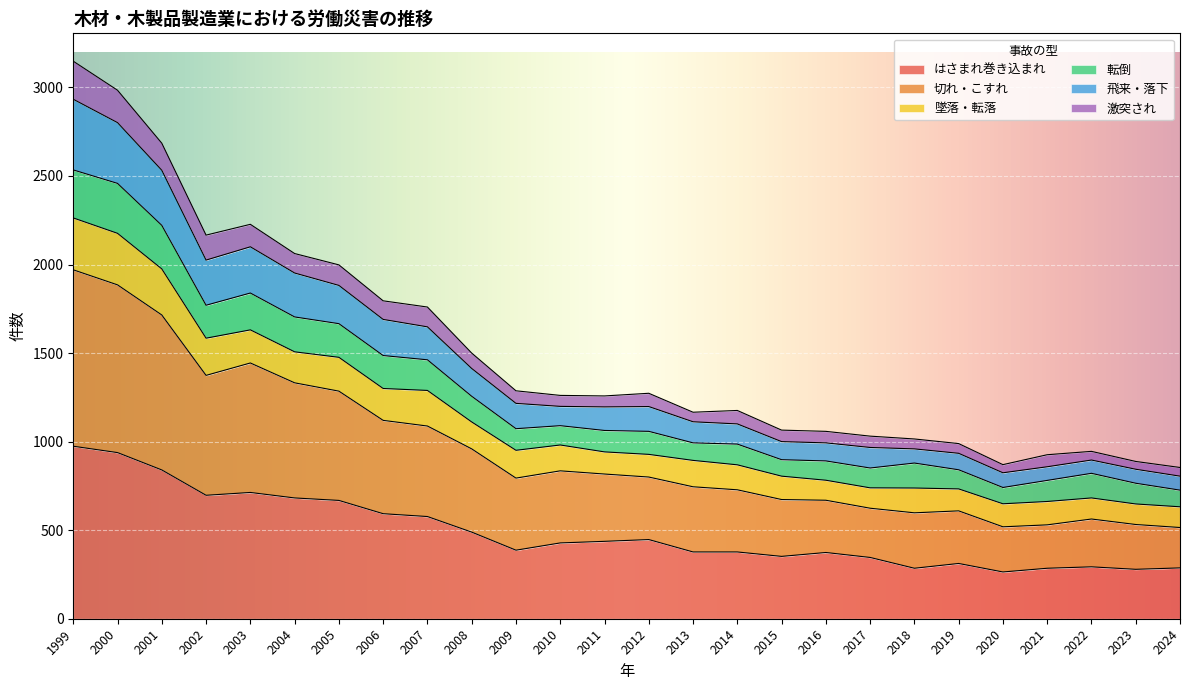

What is the maximum value for はさまれ巻き込まれ?

974